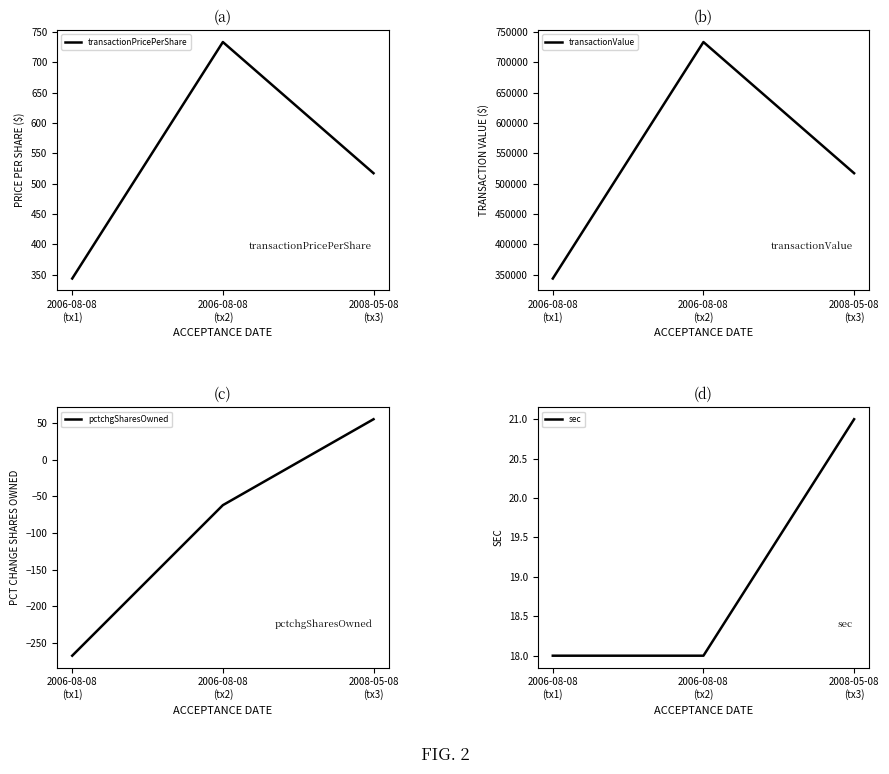

The value of transactionPricePerShare at 2006-08-08
(tx1) is 343.9. True or false?

True